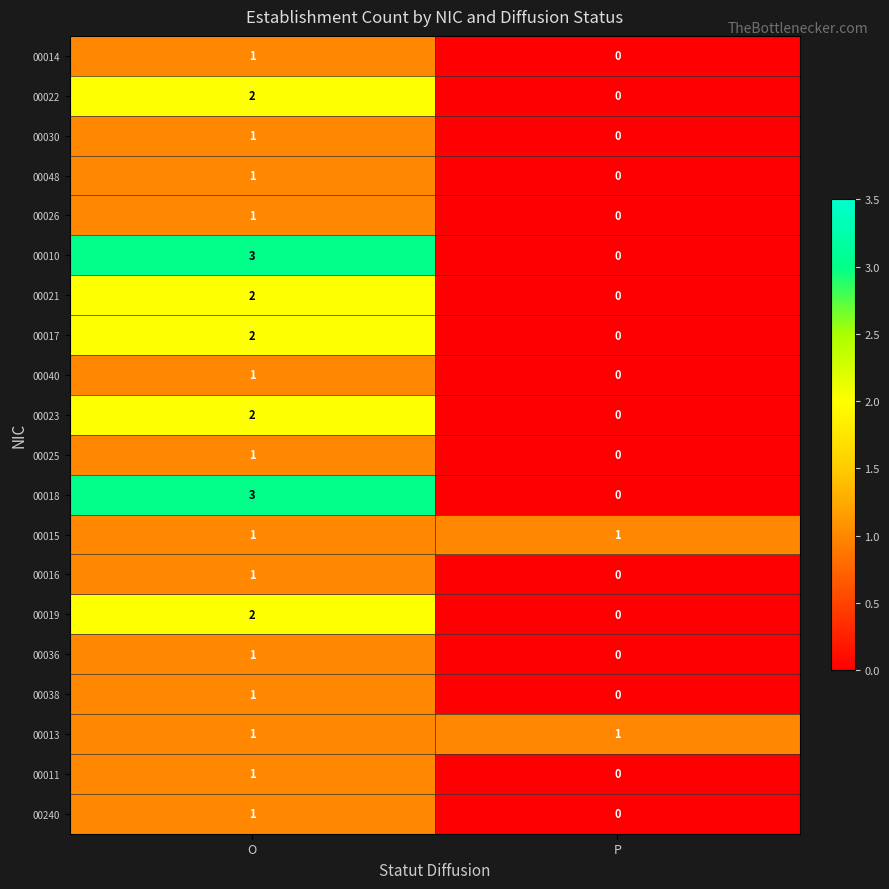

Where is 00025 nearest to the value 0?

P